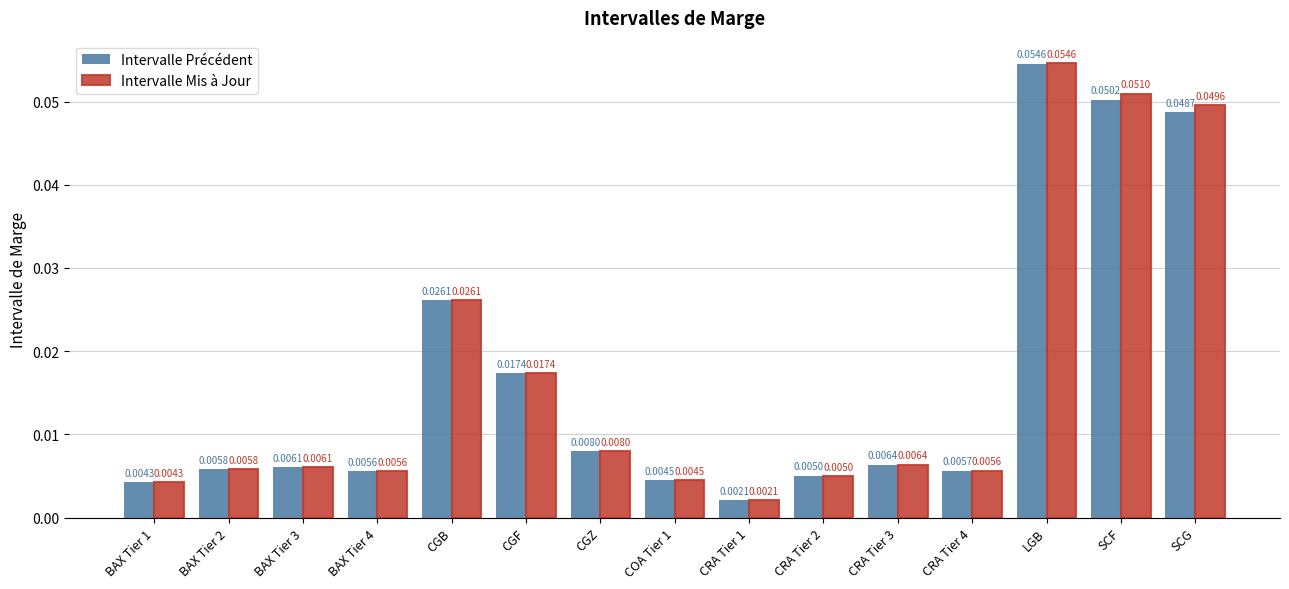

At which category is the sum across all series the highest?

LGB